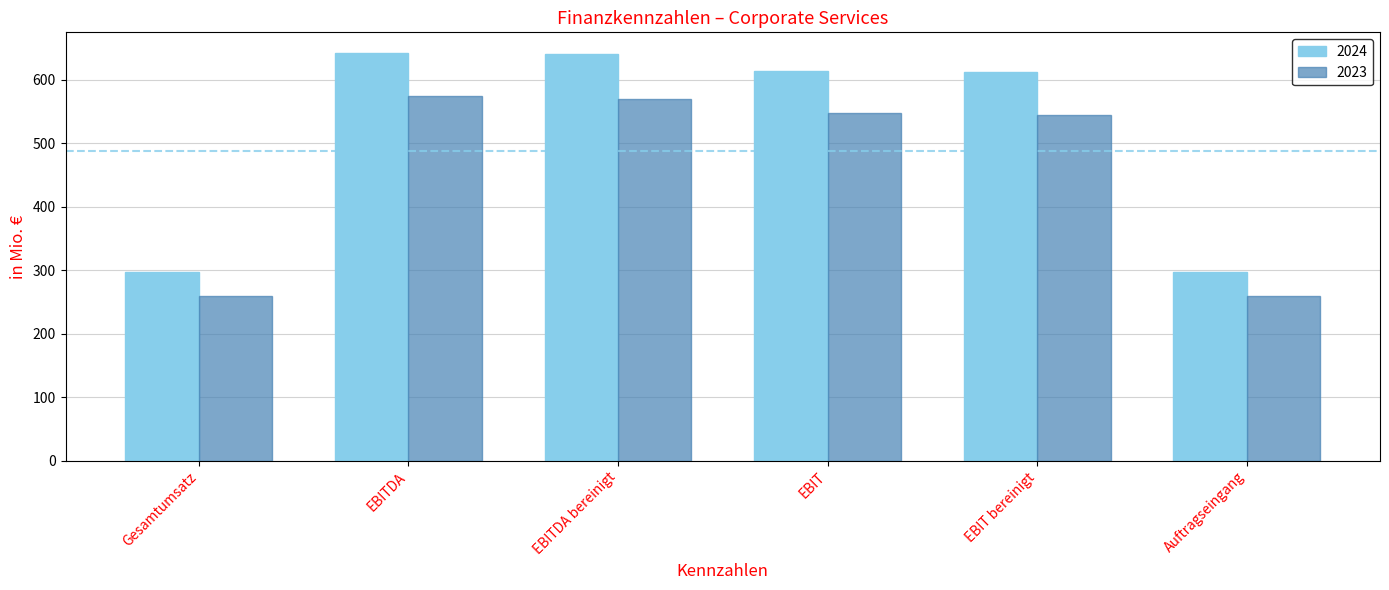

List the series in order of their peak value, lowest first.

2023, 2024